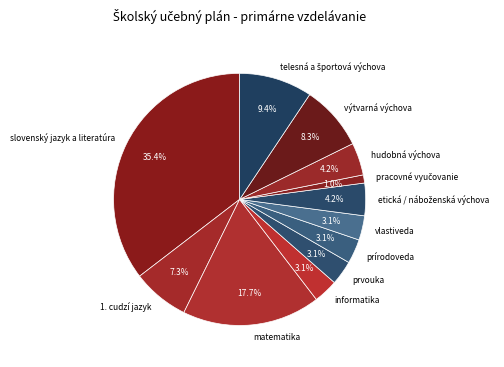

How many slices are in this pie chart?

12